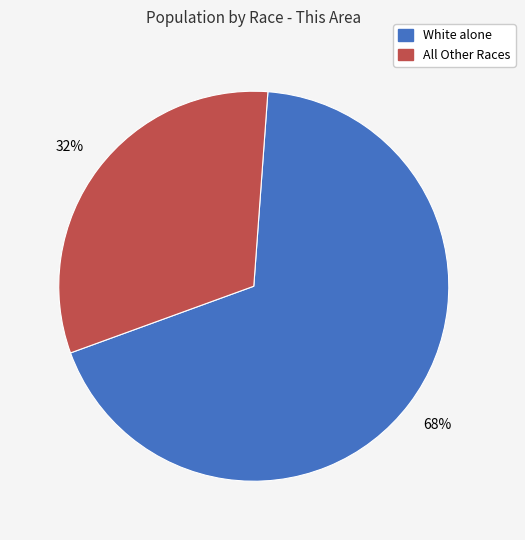

To the nearest percent, what is the average slice percentage?

50%